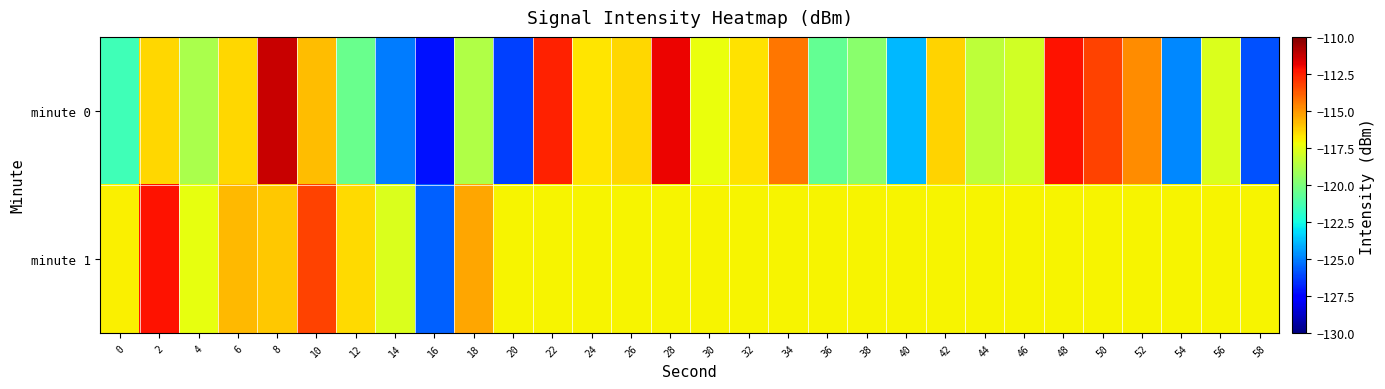

What is the total value across all series at 16?

-252.8